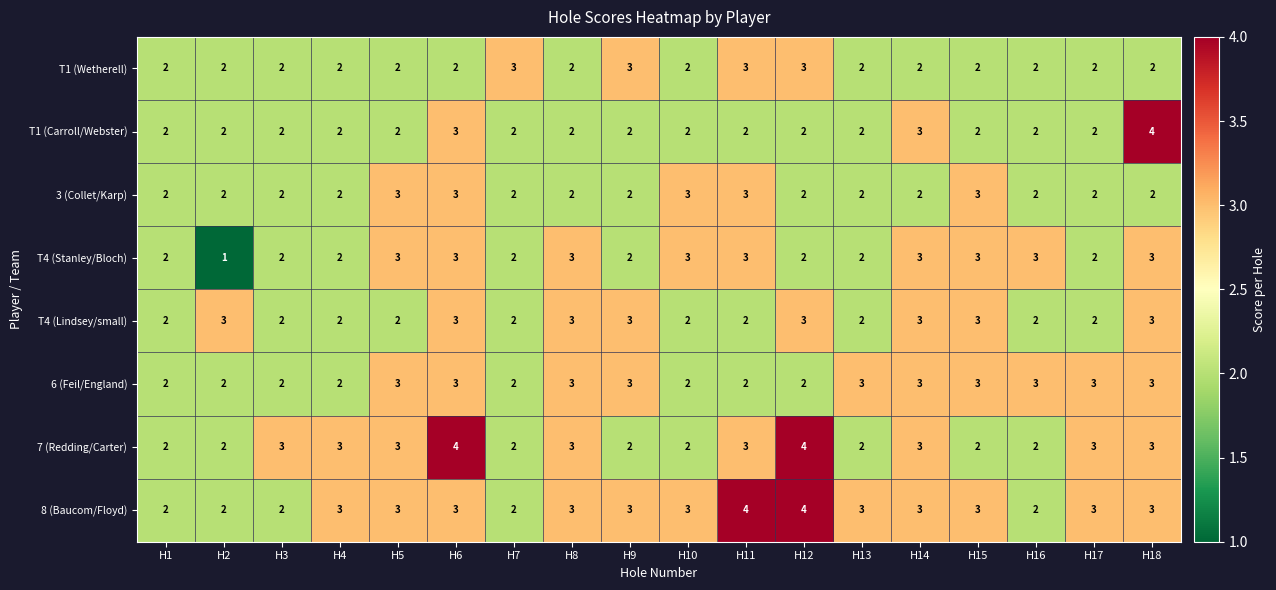

Is it true that T1 (Wetherell) equals 1 at H17?

False